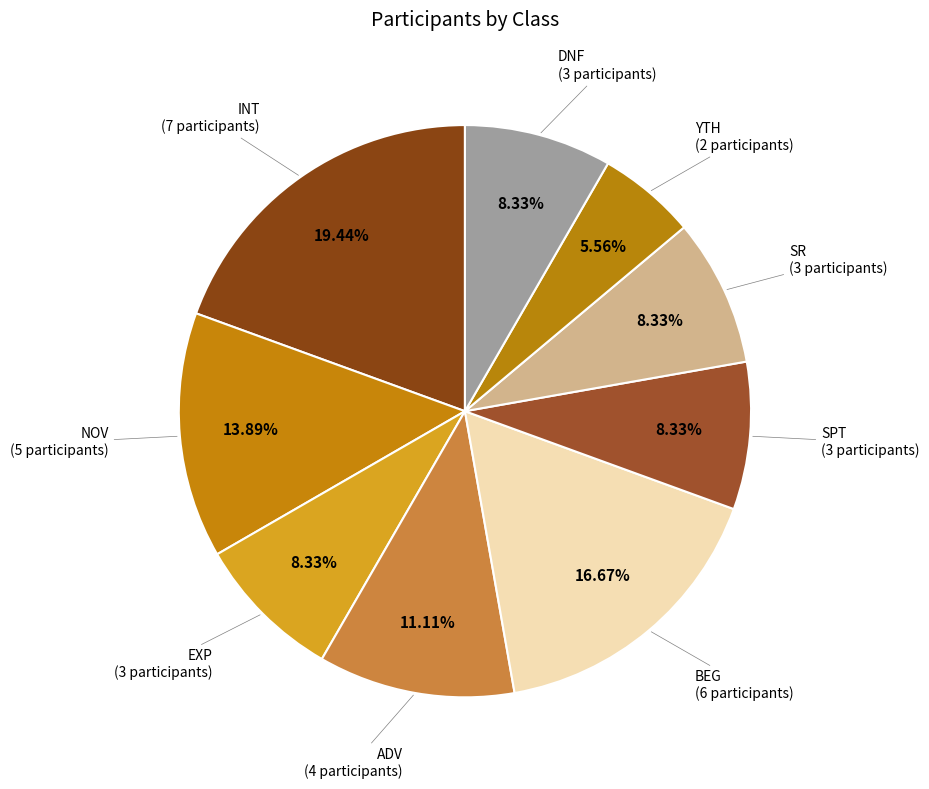

How many segments does this pie chart have?

9